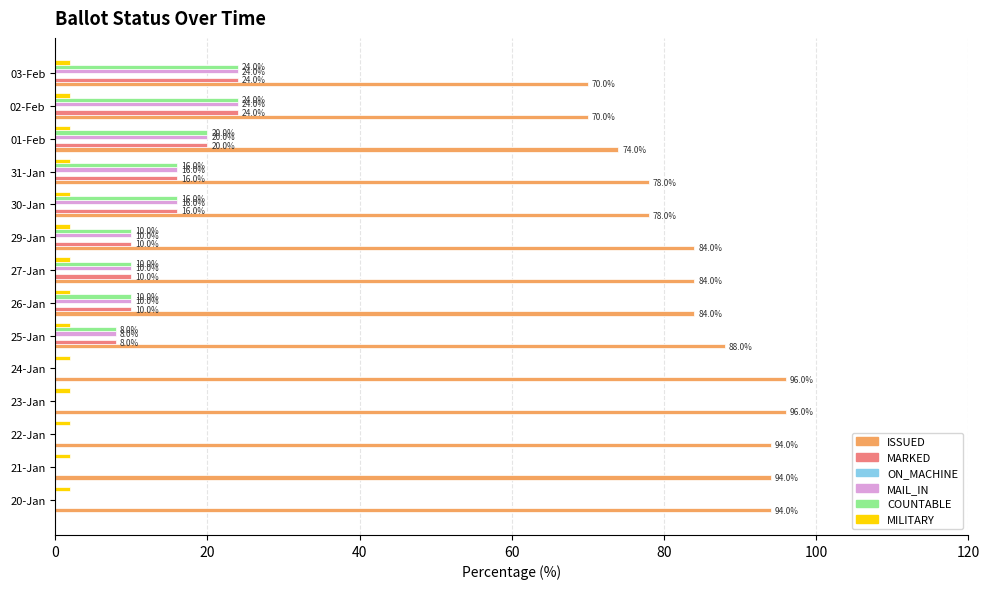

How many MAIL_IN values are between 0 and 16?

11